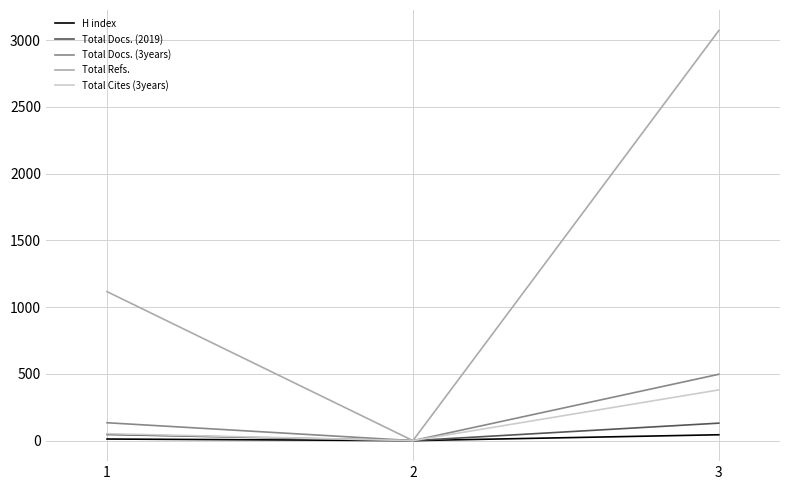

What is the difference between the maximum and minimum values in the H index series?

44